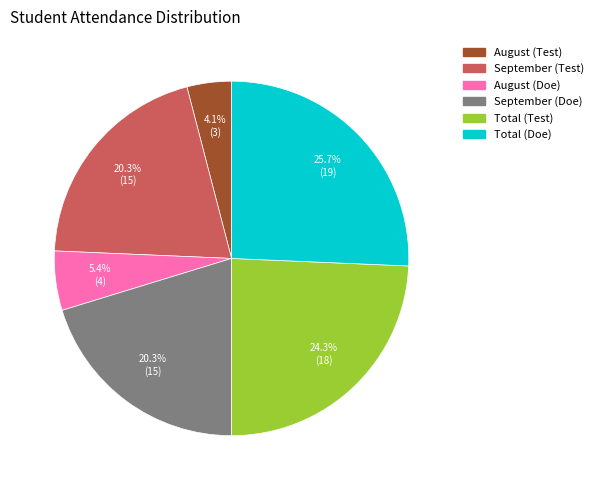

Combined, do August (Doe) and Total (Test) account for over 50%?

No